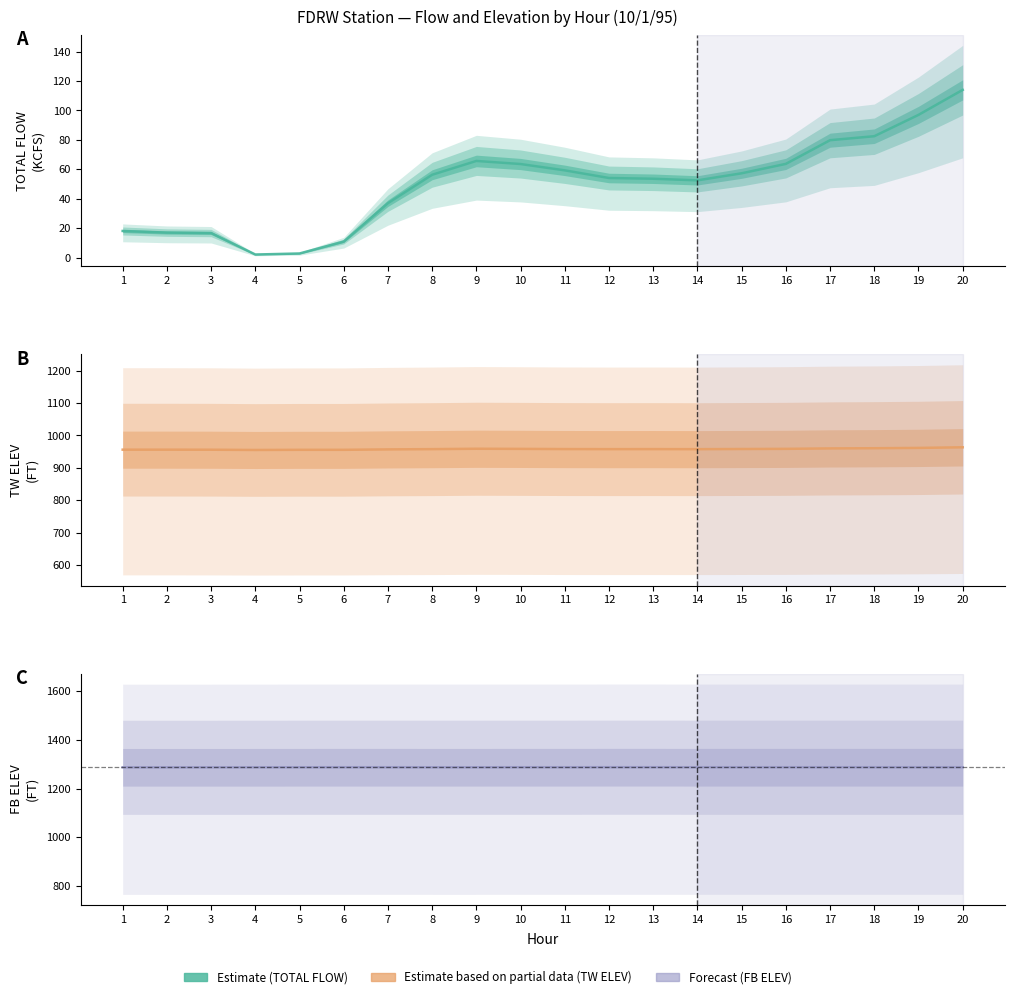

Reading left to right, extract all data points from this chart.

TOTAL FLOW (KCFS): 1=18.1	2=17.0	3=16.7	4=2.1	5=2.8	6=10.9	7=37.0	8=56.3	9=65.7	10=63.6	11=59.3	12=54.1	13=53.6	14=52.5	15=57.3	16=63.7	17=79.8	18=82.5	19=97.0	20=114.0
TW ELEV (FT): 1=956.2	2=956.2	3=956.0	4=955.2	5=955.7	6=955.7	7=957.0	8=957.8	9=959.0	10=958.6	11=958.0	12=957.8	13=957.9	14=957.7	15=958.2	16=958.7	17=960.0	18=960.6	19=961.6	20=963.5
FB ELEV (FT): 1=1287.3	2=1287.3	3=1287.3	4=1287.4	5=1287.5	6=1287.6	7=1287.6	8=1287.5	9=1287.5	10=1287.6	11=1287.6	12=1287.7	13=1287.7	14=1287.6	15=1287.6	16=1287.6	17=1287.6	18=1287.6	19=1287.6	20=1287.6